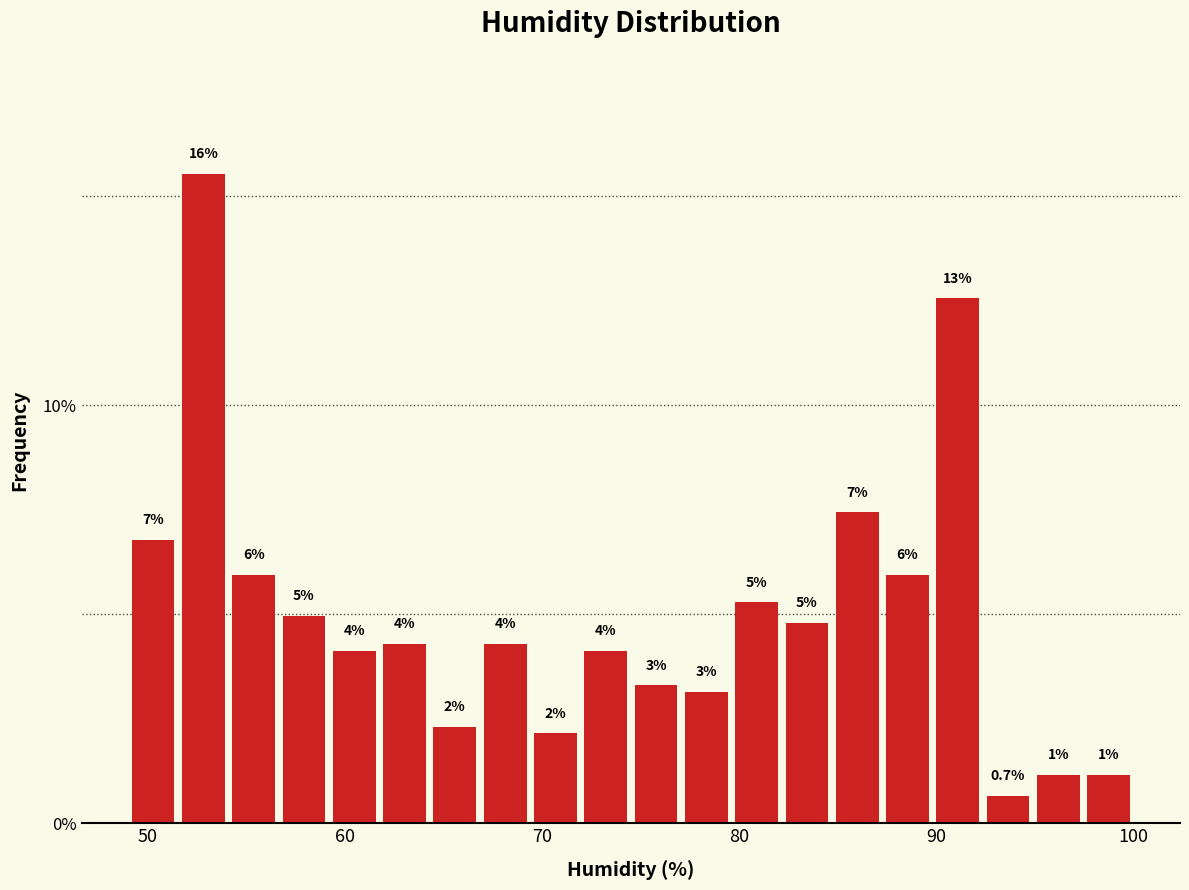

Around what value on the x-axis is the tallest bar? Give the approximate position of its centre, as read against the axis.

53